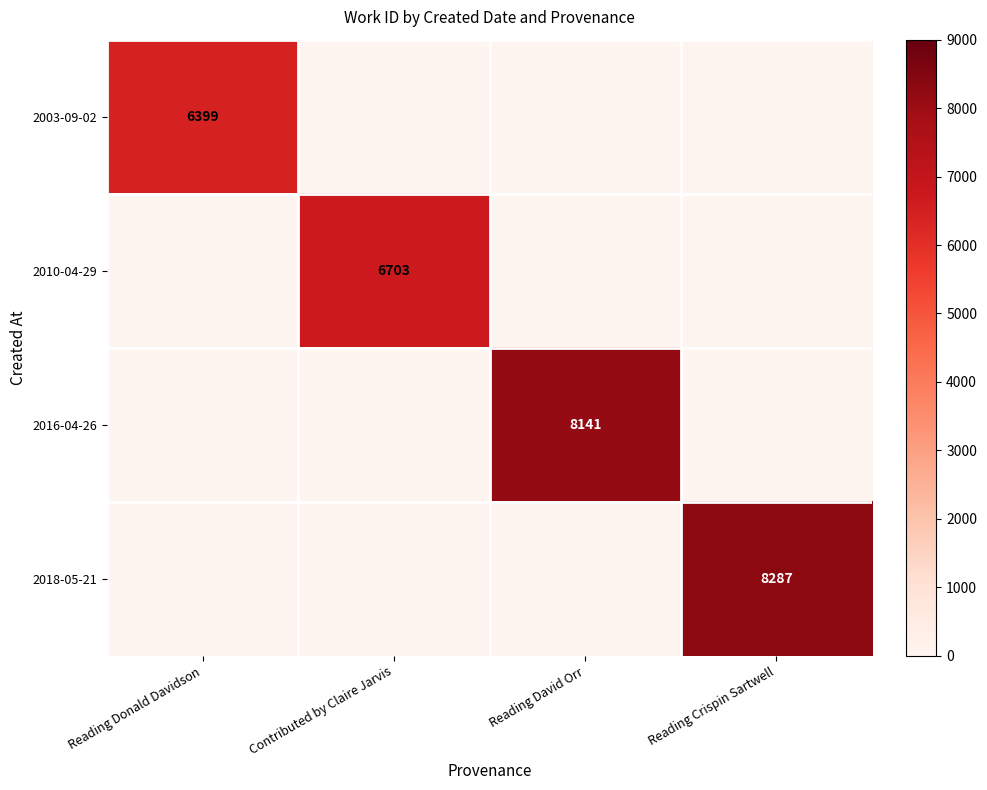

True or false: 2010-04-29 has a value of 10755 at Contributed by Claire Jarvis.

False